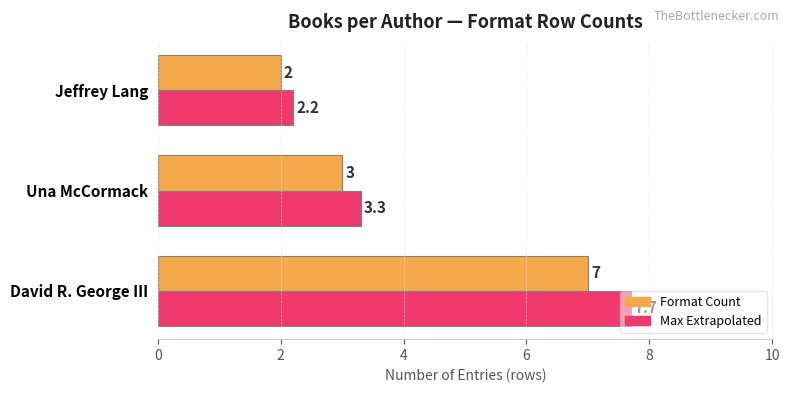

What is the difference between the maximum and minimum values in the Format Count series?

5.0